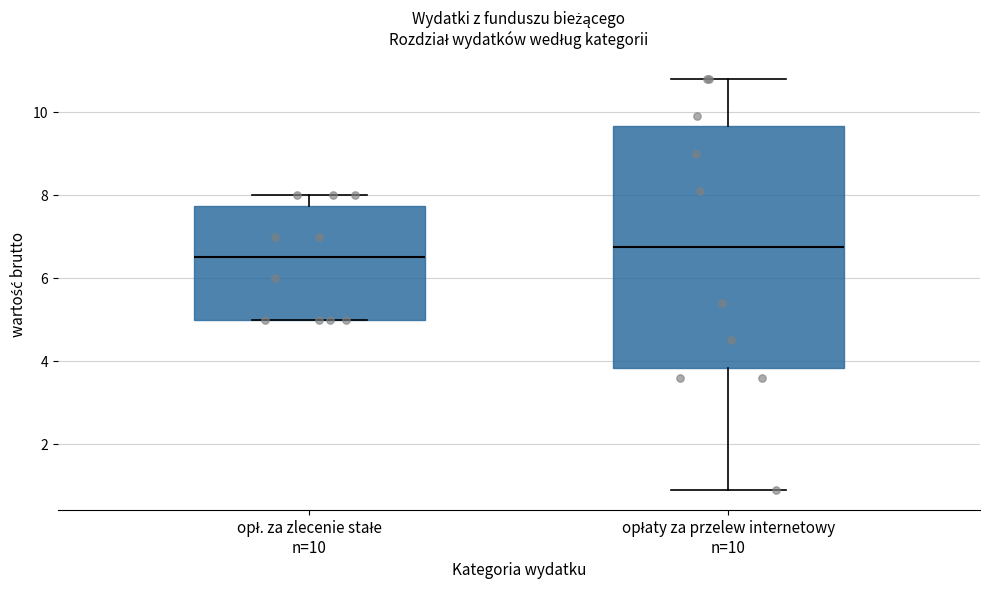

Which box's median line is the highest?

opłaty za przelew internetowy n=10